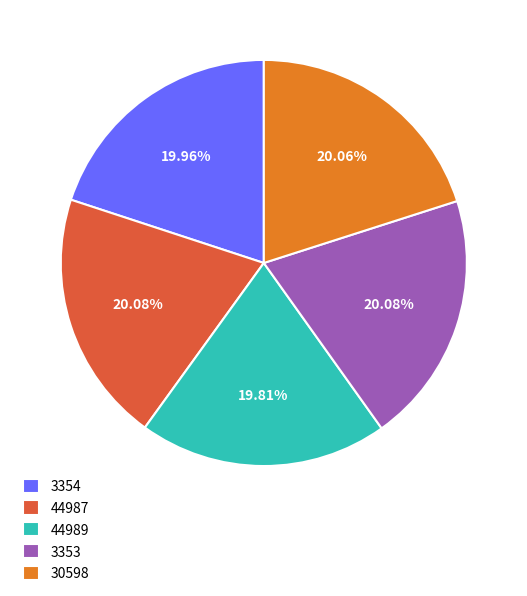

To the nearest percent, what is the average slice percentage?

20%